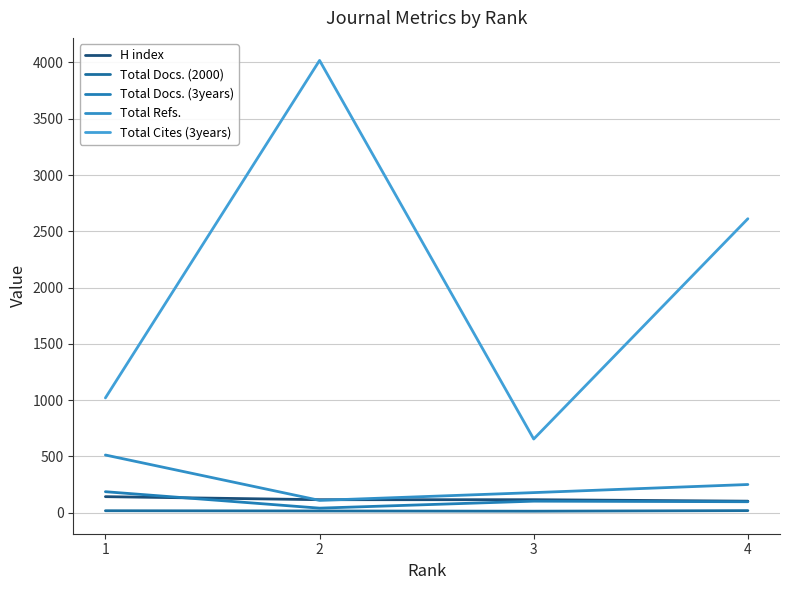

Is this an area chart (filled region under the line)?

No